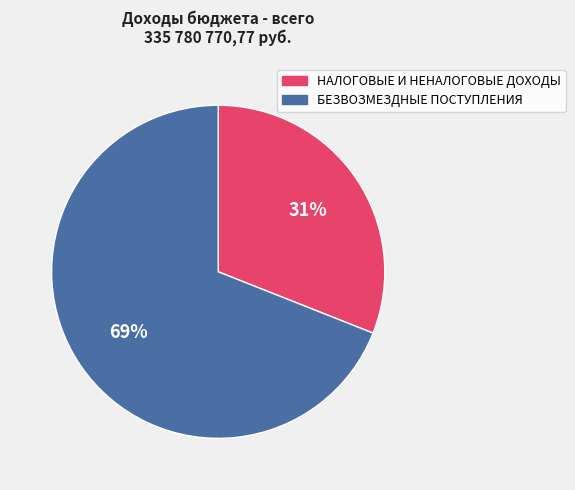

To the nearest percent, what is the average slice percentage?

50%